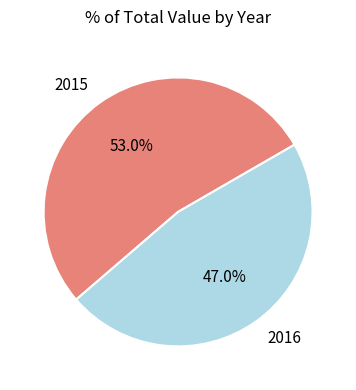

Which slice is the smallest?

2016